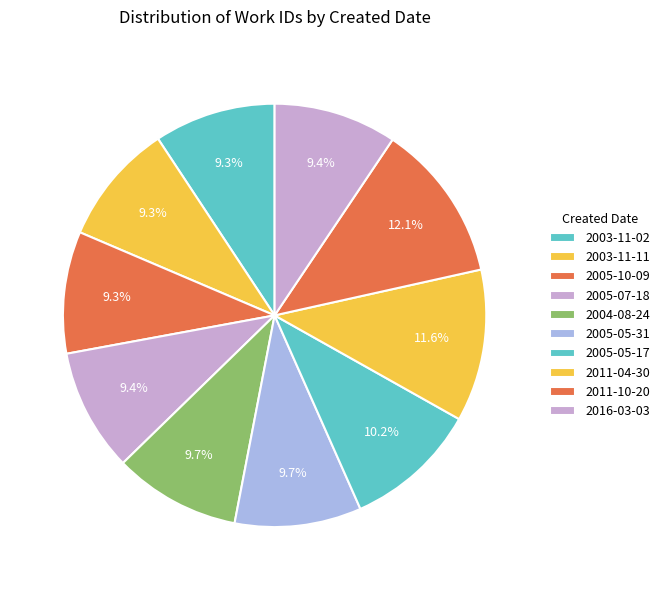

To the nearest percent, what is the average slice percentage?

10%